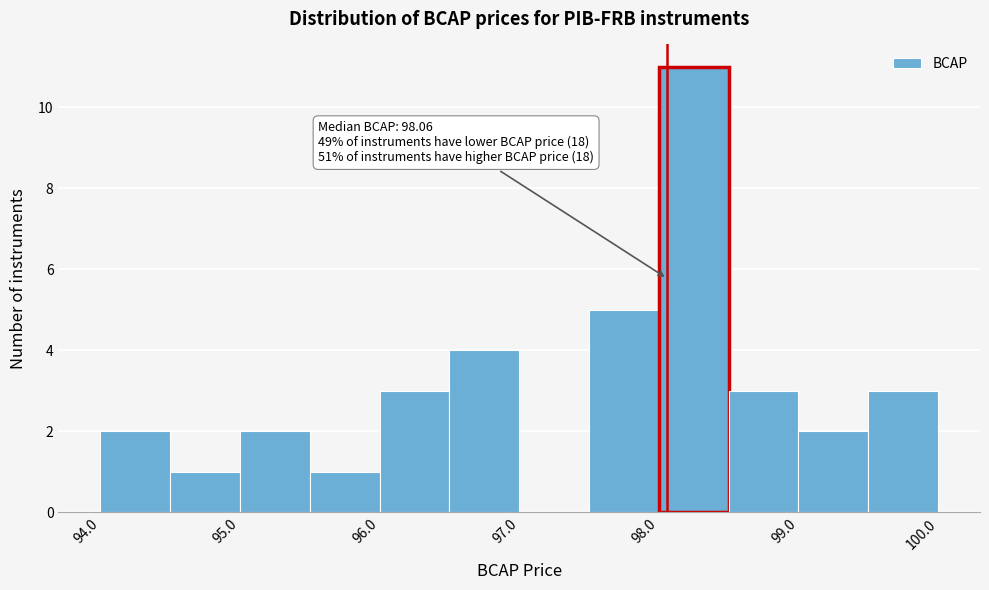

Which range on the x-axis has the tallest bar?

98.0 to 98.5